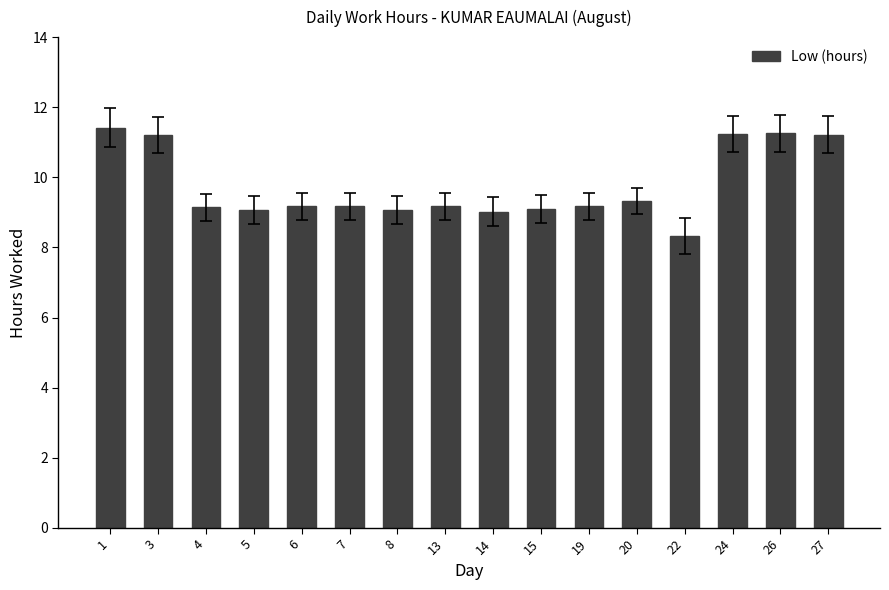

What is the value of the 16th bar from the left?

11.2